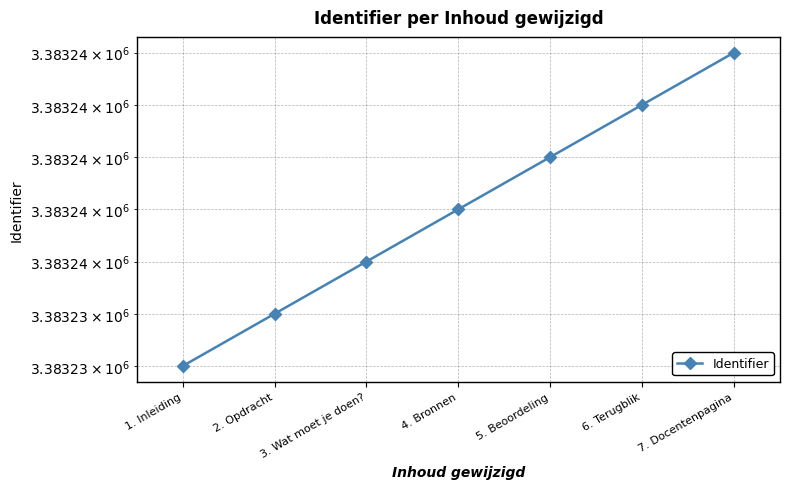

Reading left to right, list all the values displayed in this chart.

3383232	3383234	3383236	3383238	3383240	3383242	3383244